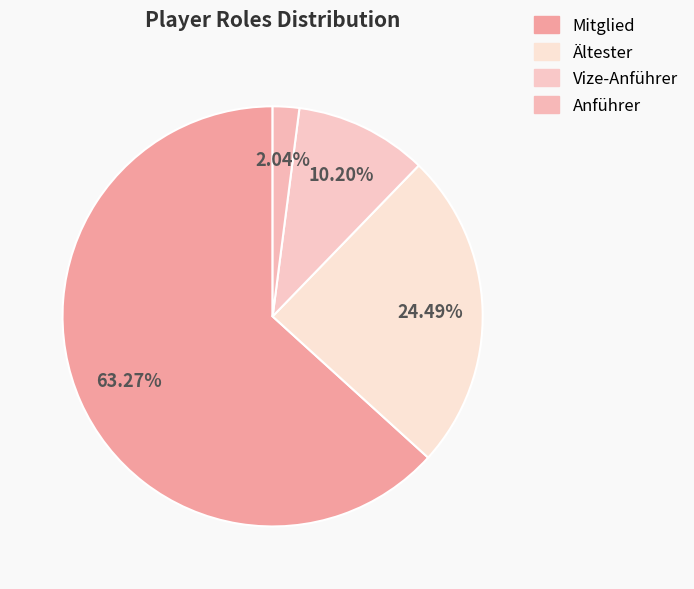

To the nearest percent, what is the average slice percentage?

25%